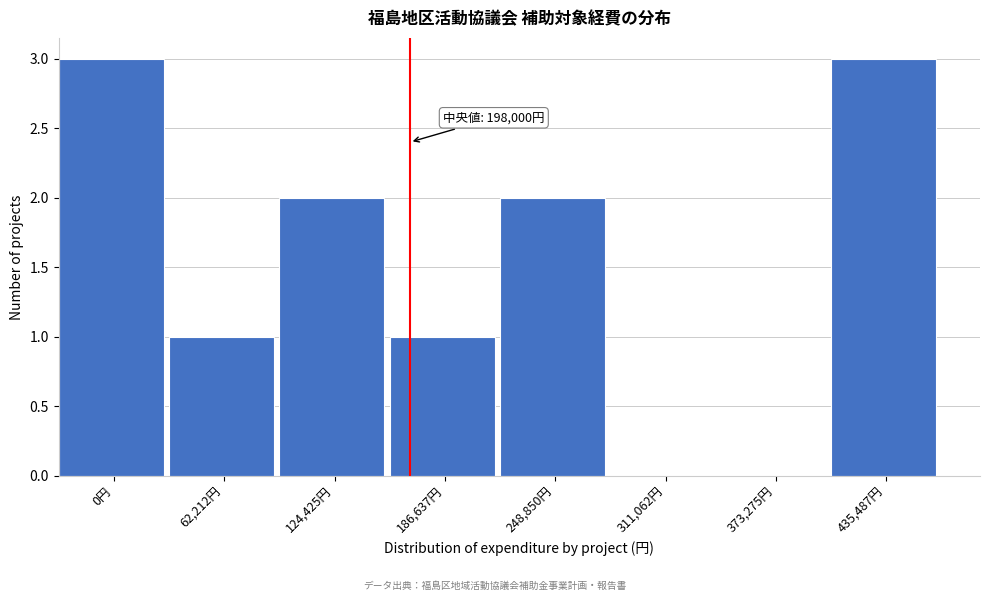

Reading left to right, list all the values displayed in this chart.

0円=3	62,212円=1	124,425円=2	186,637円=1	248,850円=2	311,062円=0	373,275円=0	435,487円=3